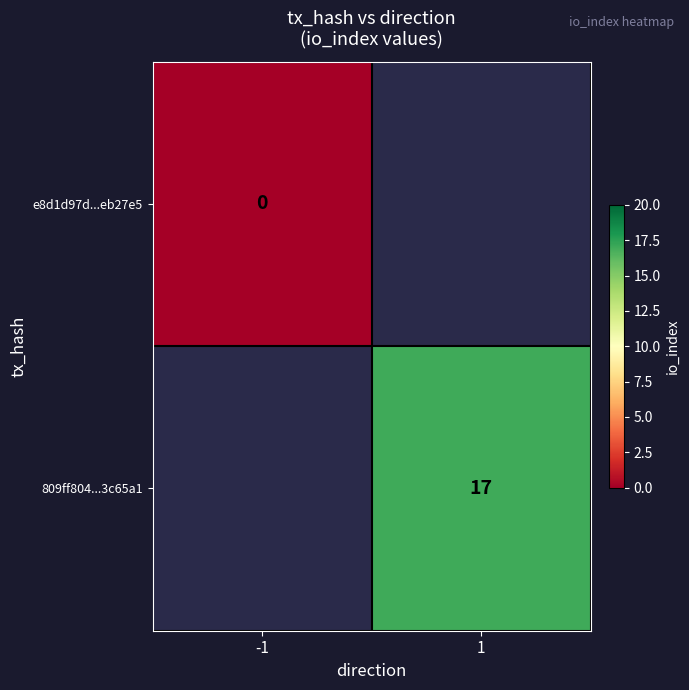

How many distinct data groups are displayed?

2